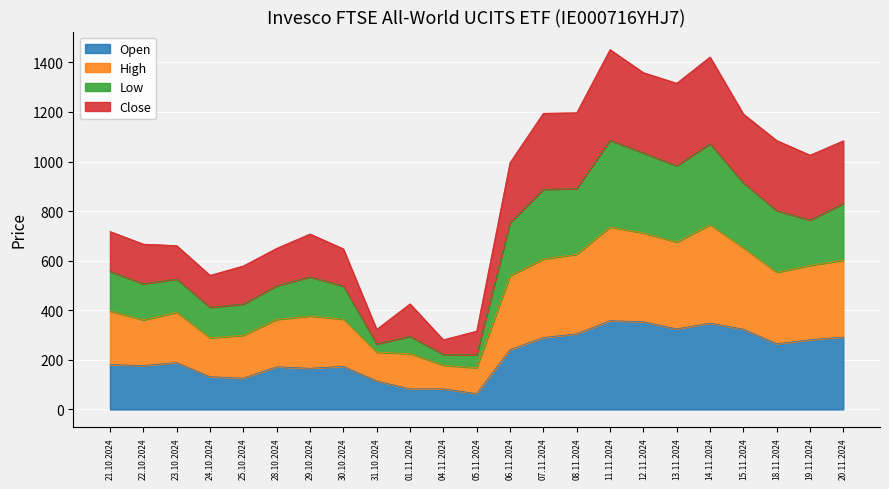

How many lines are shown in the chart?

4